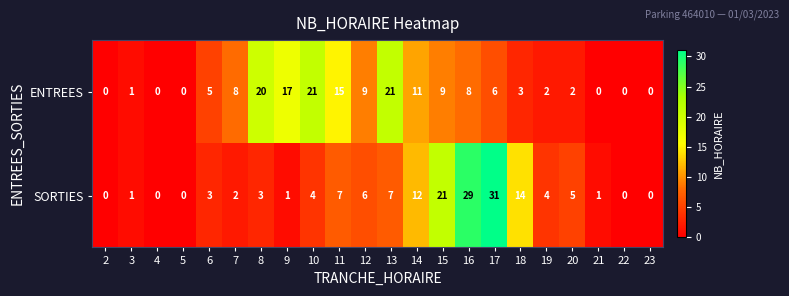

What is the average value of the ENTREES series?

7